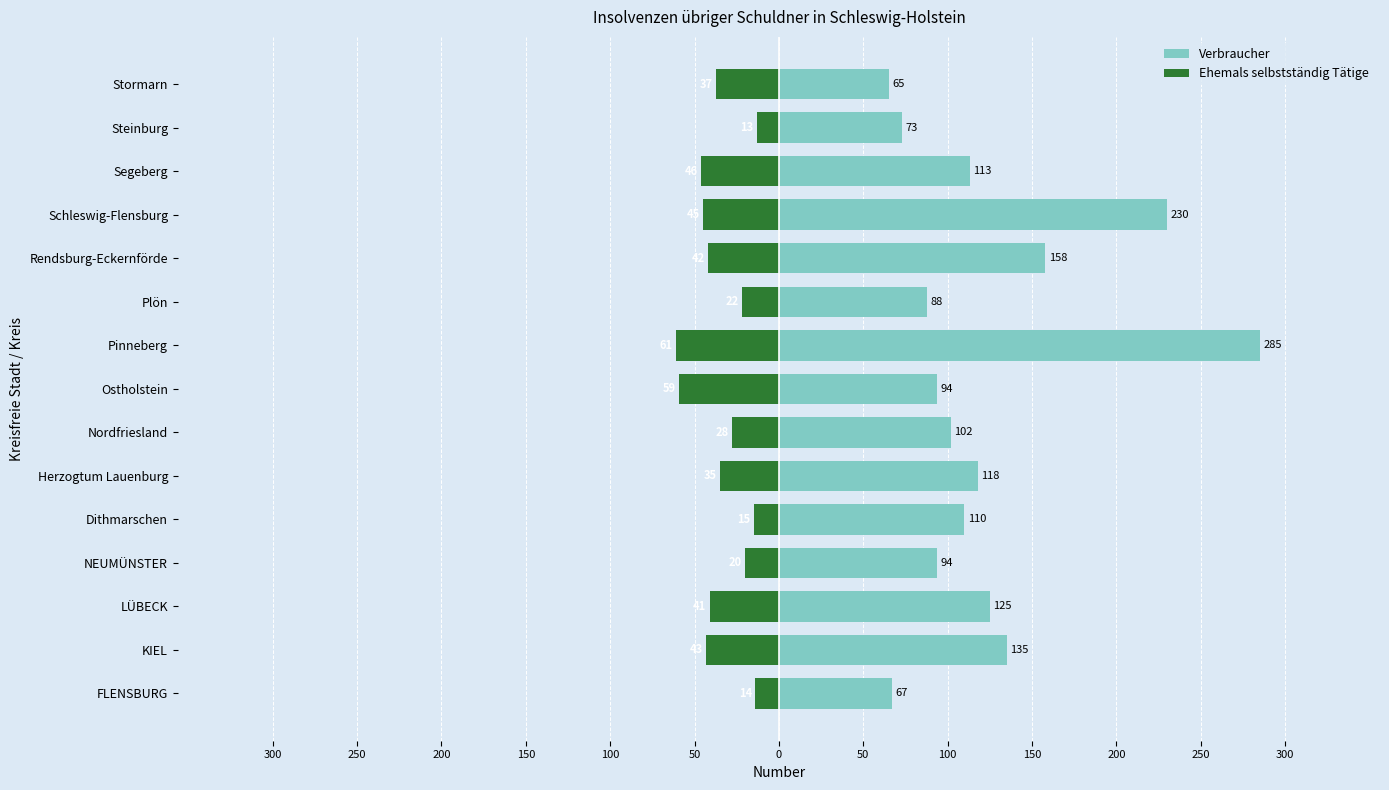

True or false: Ehemals selbstständig Tätige has a value of -24 at FLENSBURG.

False